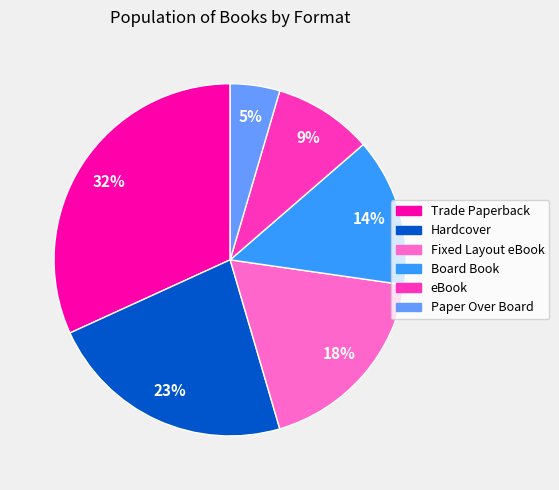

True or false: Board Book accounts for 4% of the total.

False